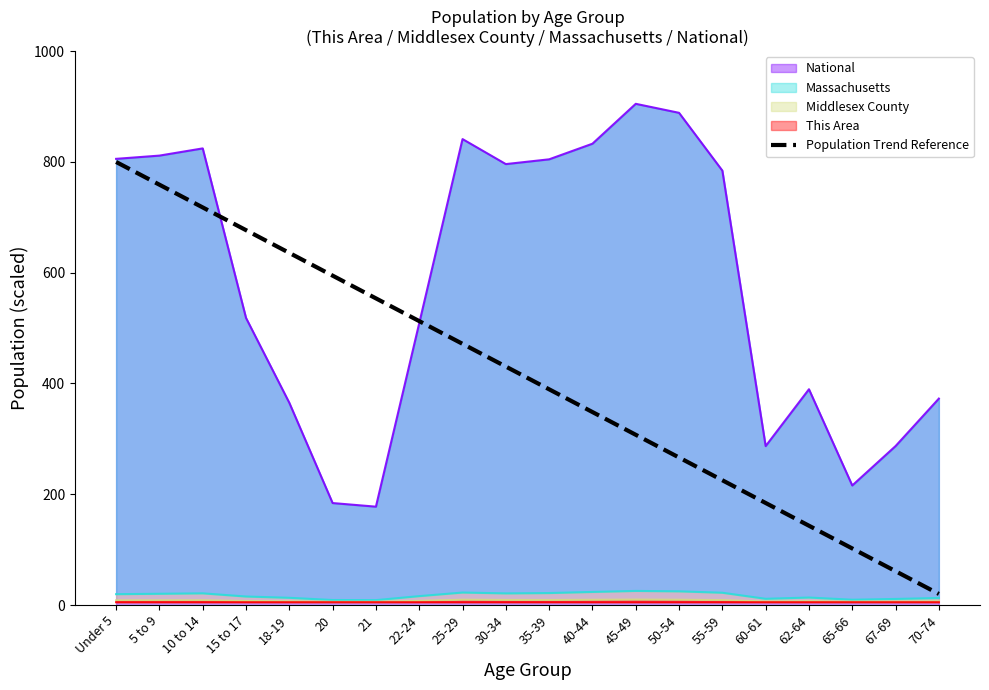

What is the value of the 19th point from the left?

61.1